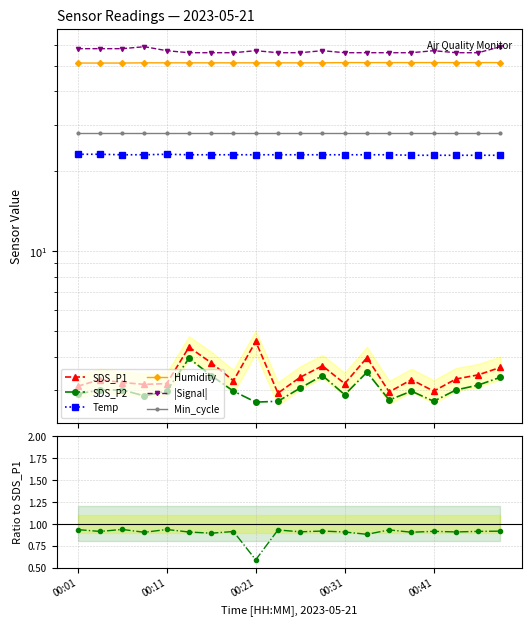

What position from the left is 14?

15